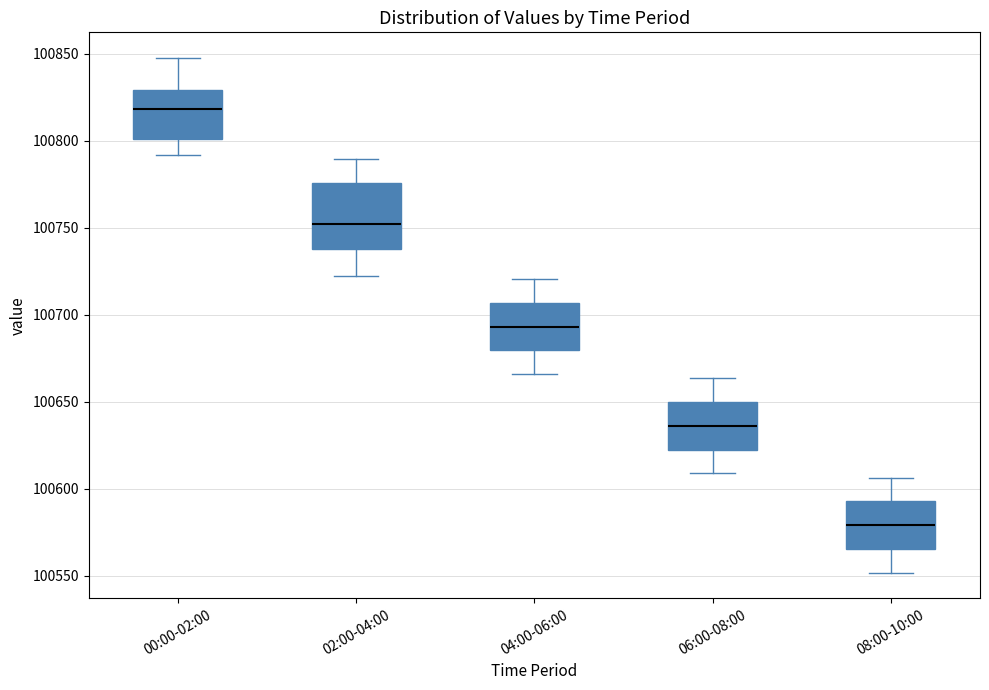

Reading left to right, read every box against the y-axis: the position of its median line, the range the box covers, and the ends of its whiskers. The values are not printed on the chart, so give them approximately, as read against the axis.

00:00-02:00: median 100820, box 100800 to 100830, whiskers 100790 to 100850
02:00-04:00: median 100750, box 100740 to 100775, whiskers 100720 to 100790
04:00-06:00: median 100695, box 100680 to 100705, whiskers 100665 to 100720
06:00-08:00: median 100635, box 100625 to 100650, whiskers 100610 to 100665
08:00-10:00: median 100580, box 100565 to 100595, whiskers 100550 to 100605